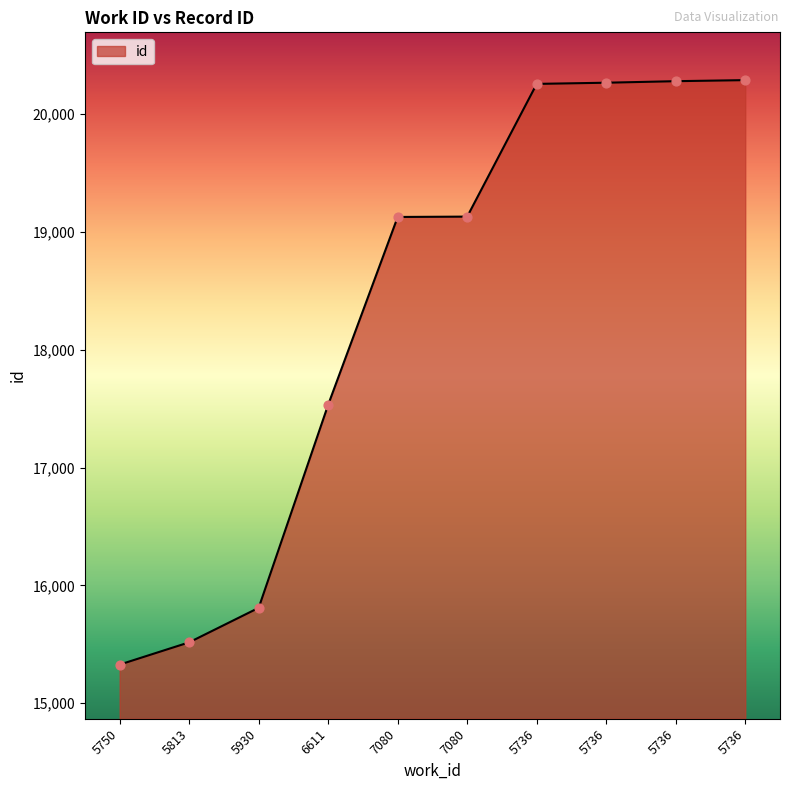

How many lines are shown in the chart?

1